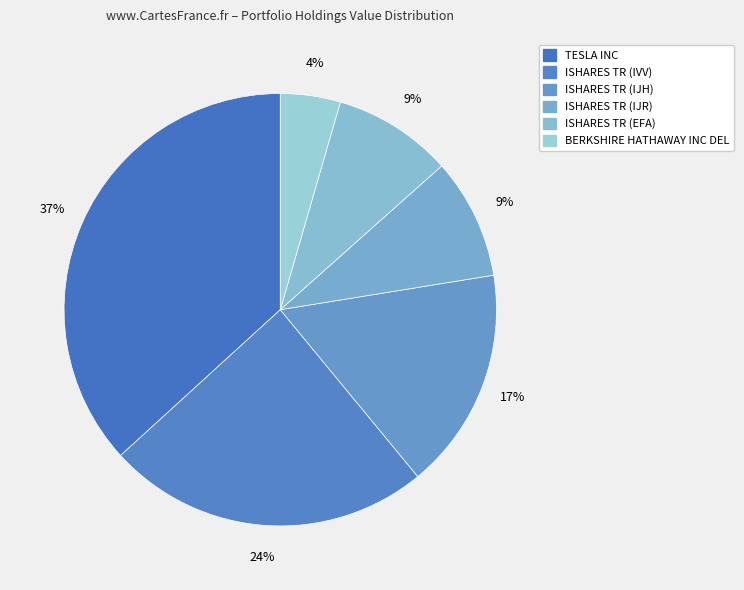

Rank the categories by value from lowest to highest.

BERKSHIRE HATHAWAY INC DEL, ISHARES TR (EFA), ISHARES TR (IJR), ISHARES TR (IJH), ISHARES TR (IVV), TESLA INC